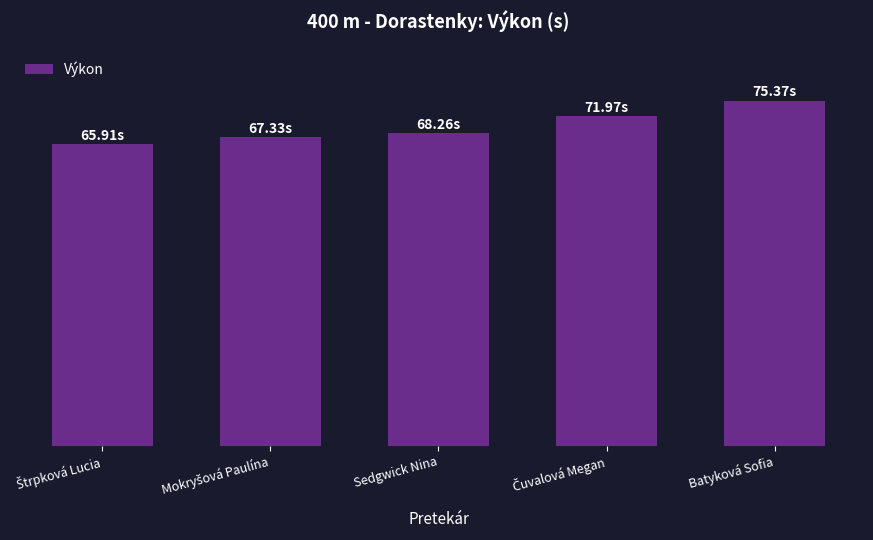

Are the bars horizontal?

No